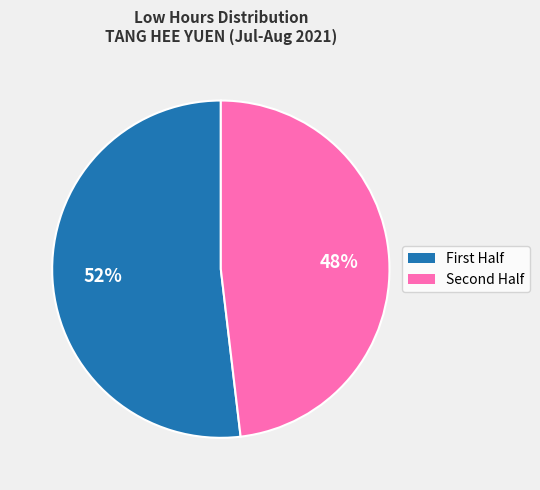

Is there a majority slice in this chart?

Yes